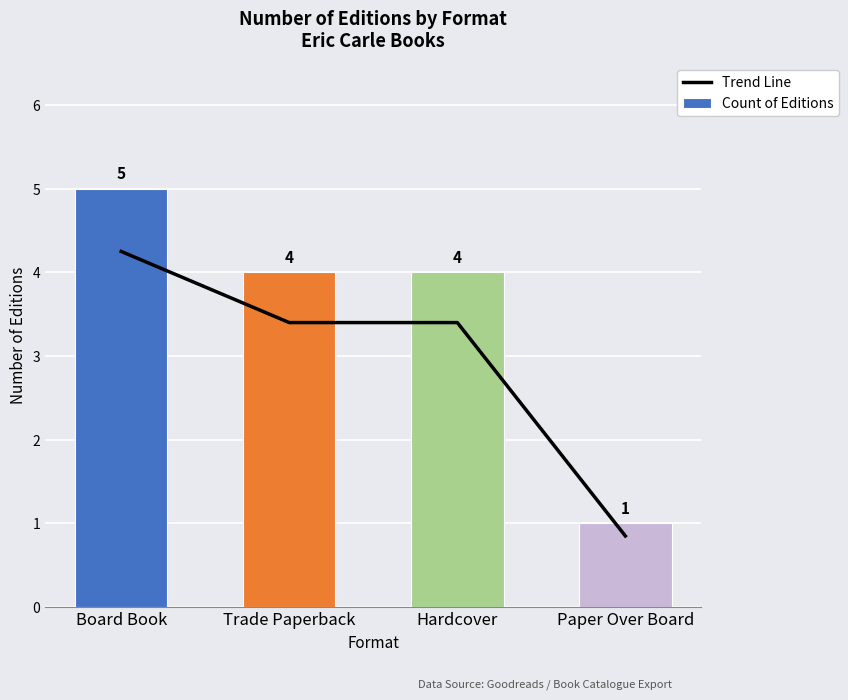

What is the label of the 3rd bar from the left?

Hardcover